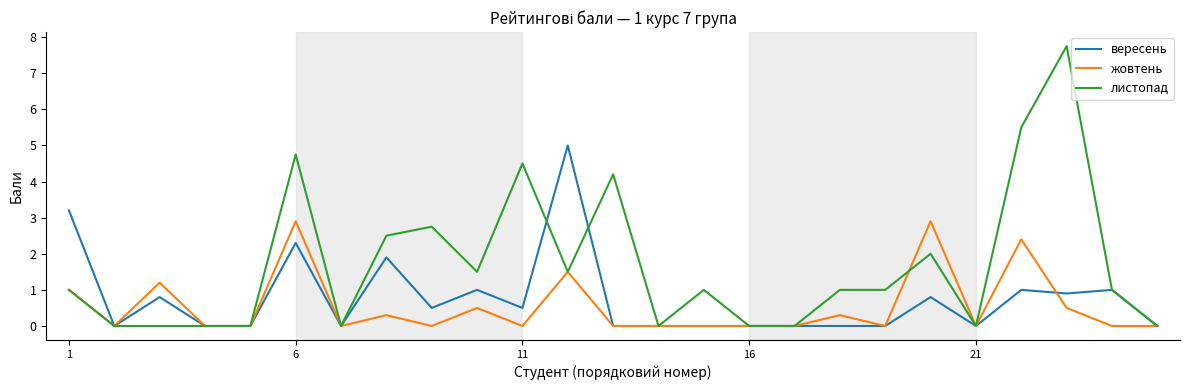

How many distinct data groups are displayed?

3